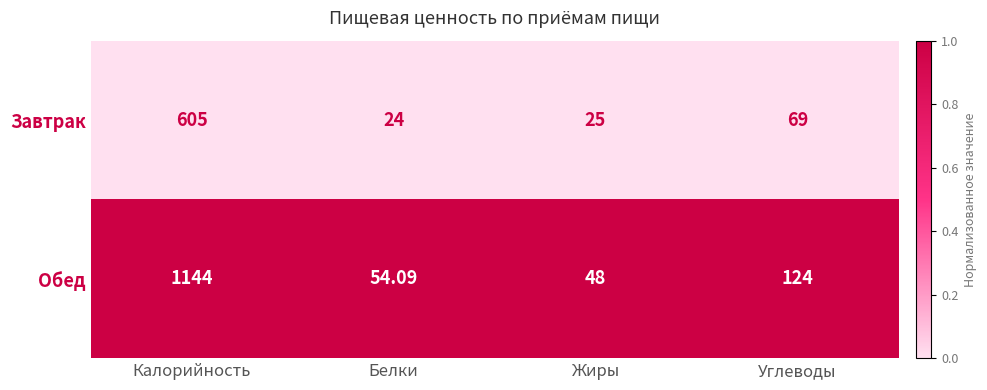

Where does the Завтрак series first go above 69?

Калорийность